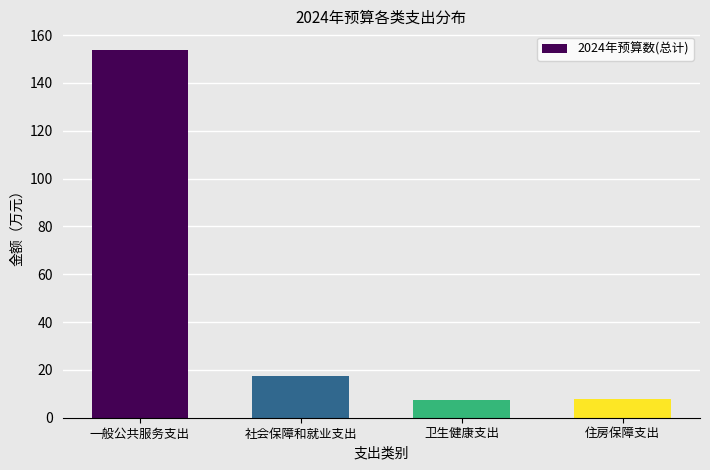

The value at 卫生健康支出 is 7.5. True or false?

True